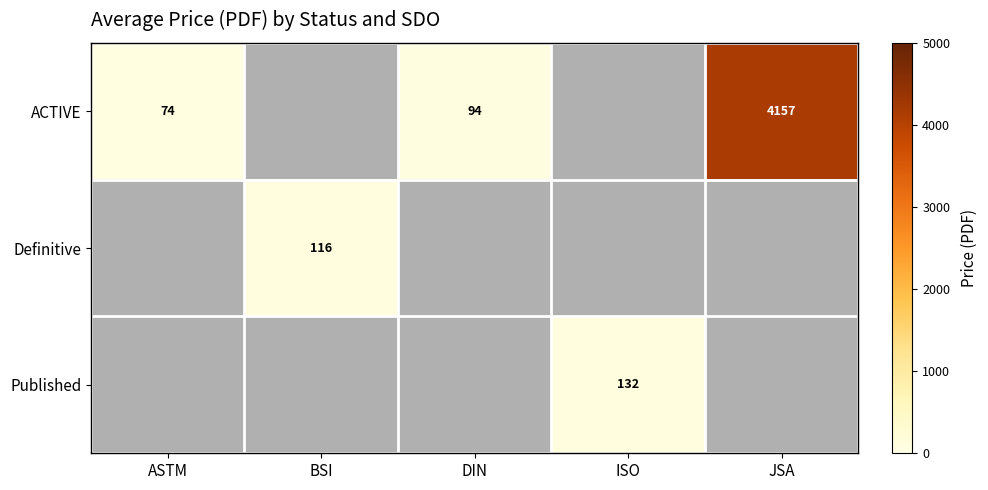

At which label does ACTIVE first exceed 93?

DIN